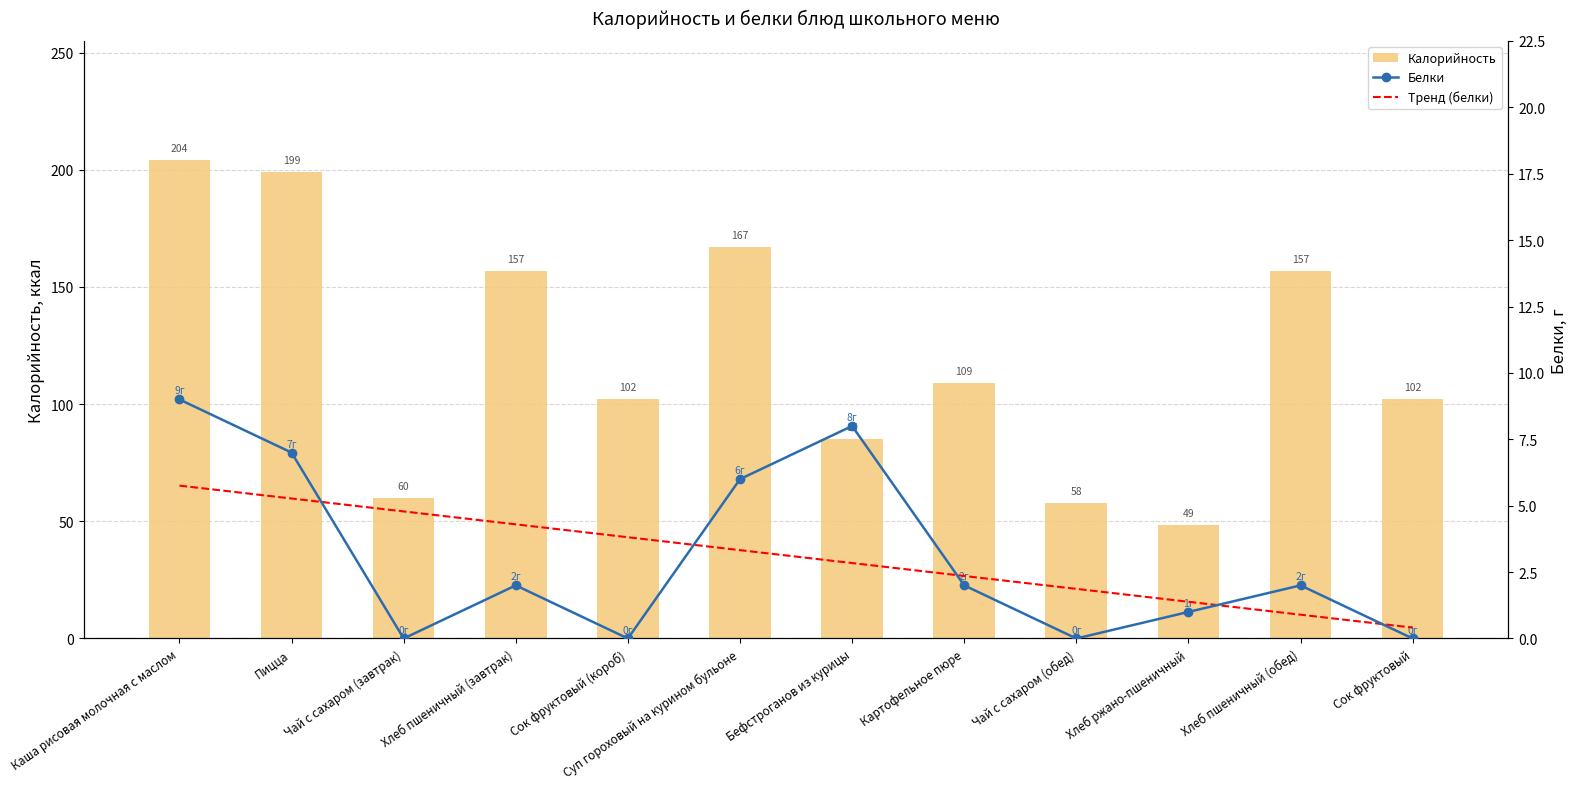

Is it true that Белки equals 0.0 at Чай с сахаром (обед)?

True